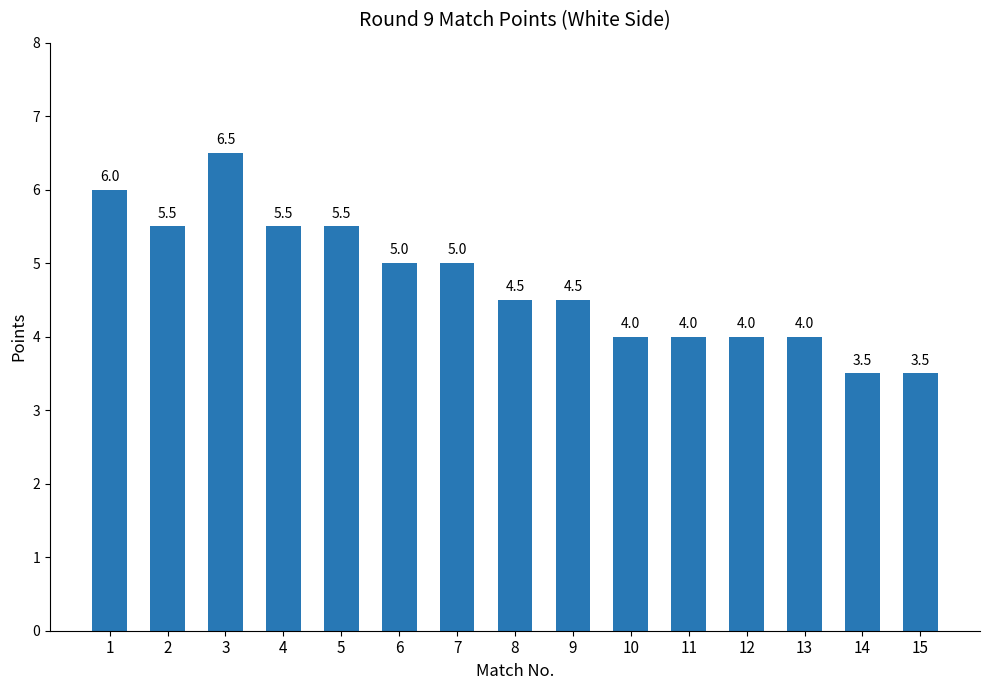

Reading left to right, what are all the values shown in this chart?

6.0	5.5	6.5	5.5	5.5	5.0	5.0	4.5	4.5	4.0	4.0	4.0	4.0	3.5	3.5